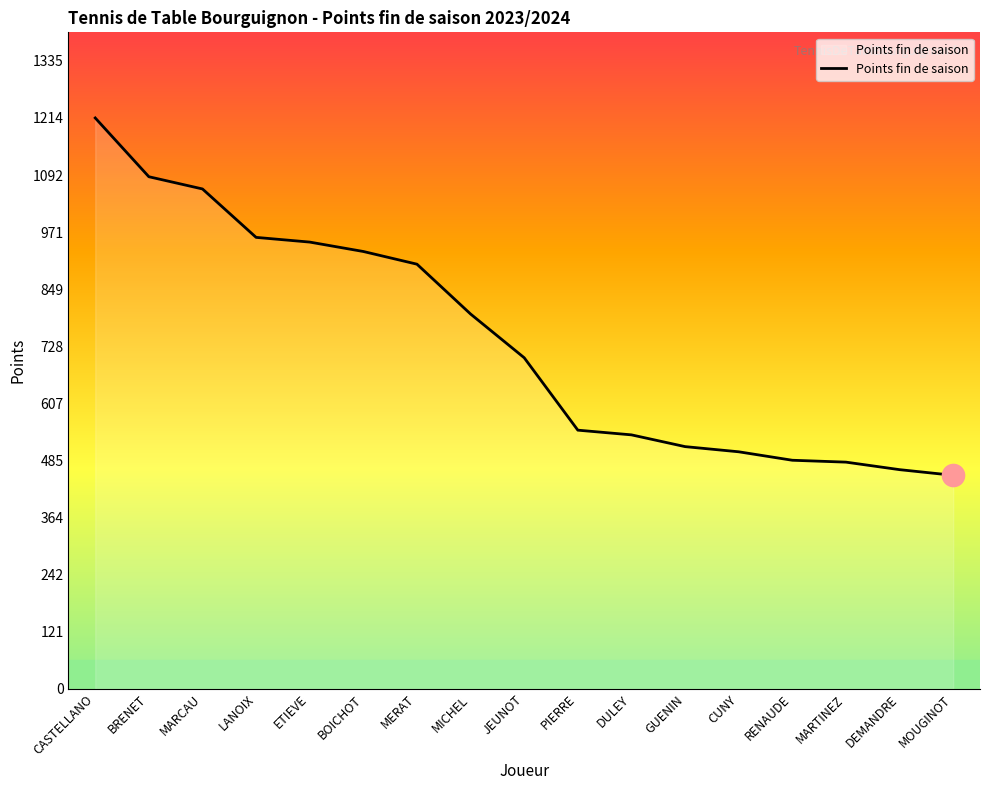

Is it true that the value at CUNY is 504?

True